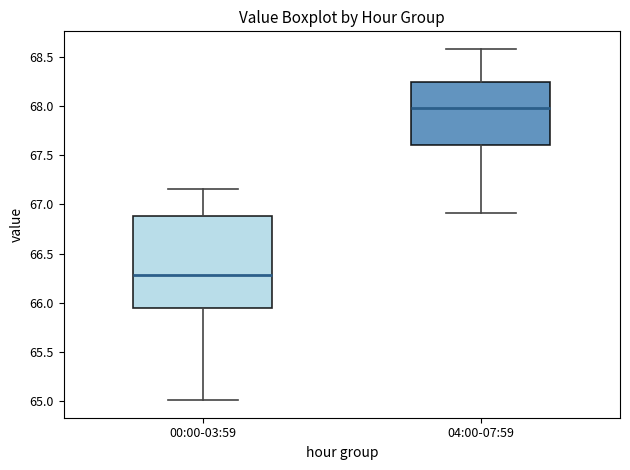

Where is the upper edge of the box for 00:00-03:59 on the y-axis? The values are not printed on the chart, so give them approximately, as read against the axis.

66.90